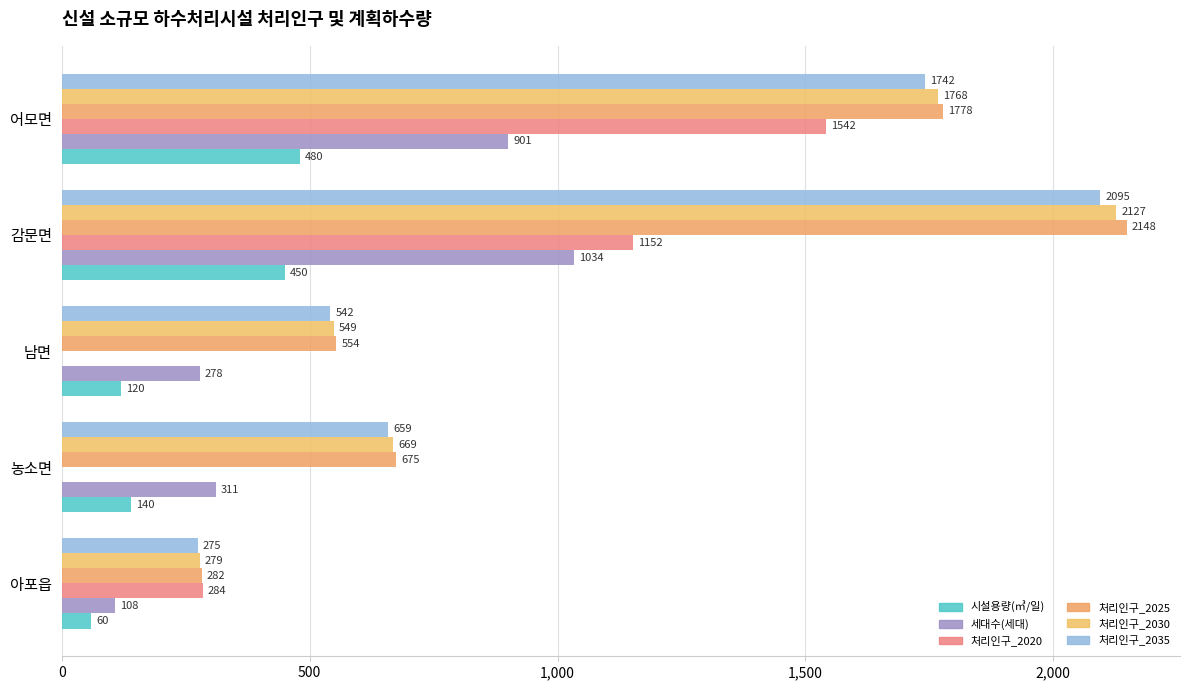

How many series are shown in this chart?

6